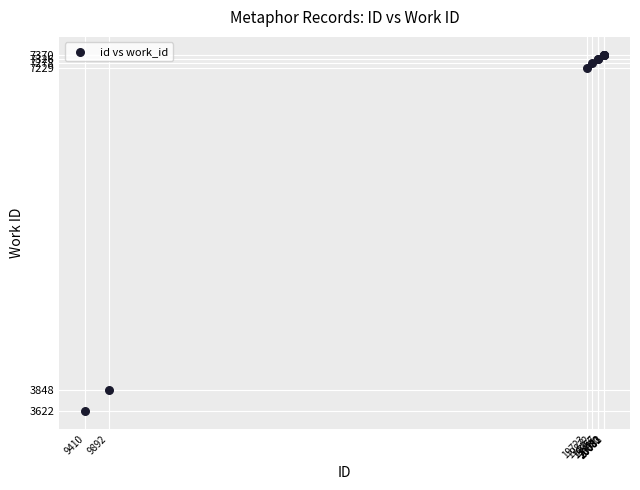

What Y value in the scatter plot is closest to 5496?

3848